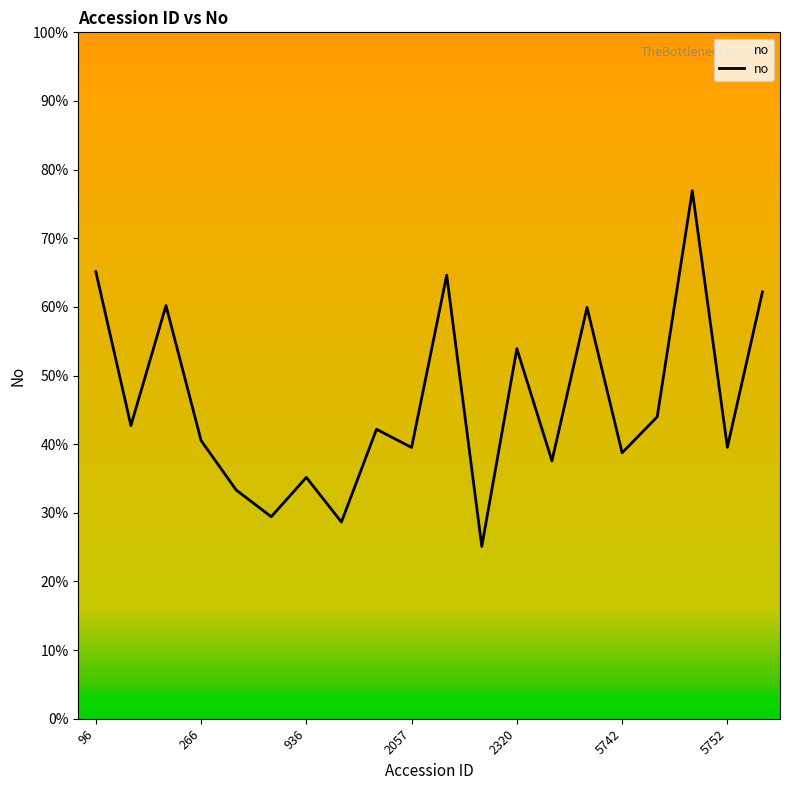

What is the difference between the maximum and minimum values?

51.8